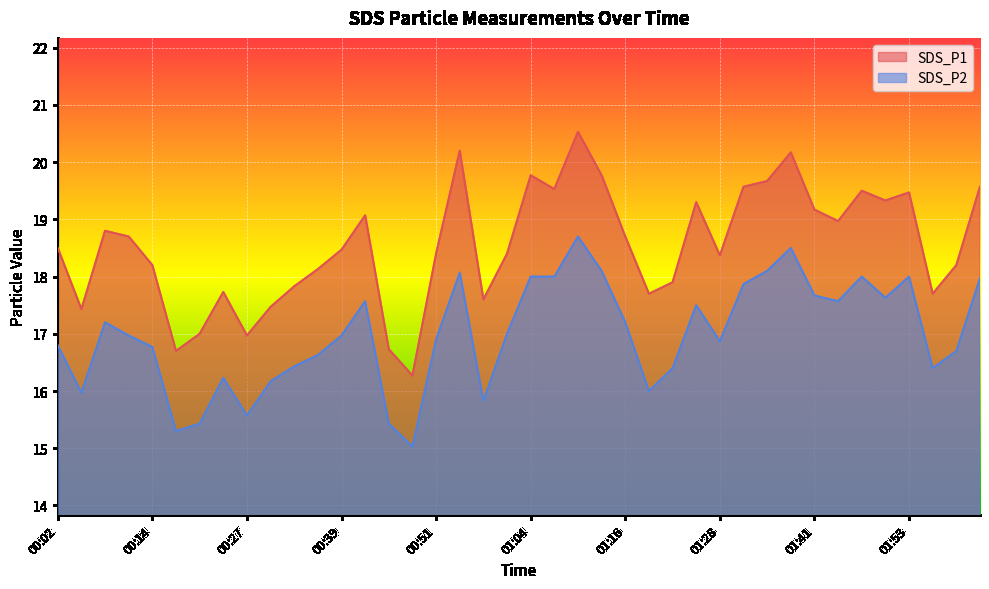

How many values in the SDS_P2 series are below 16?

7